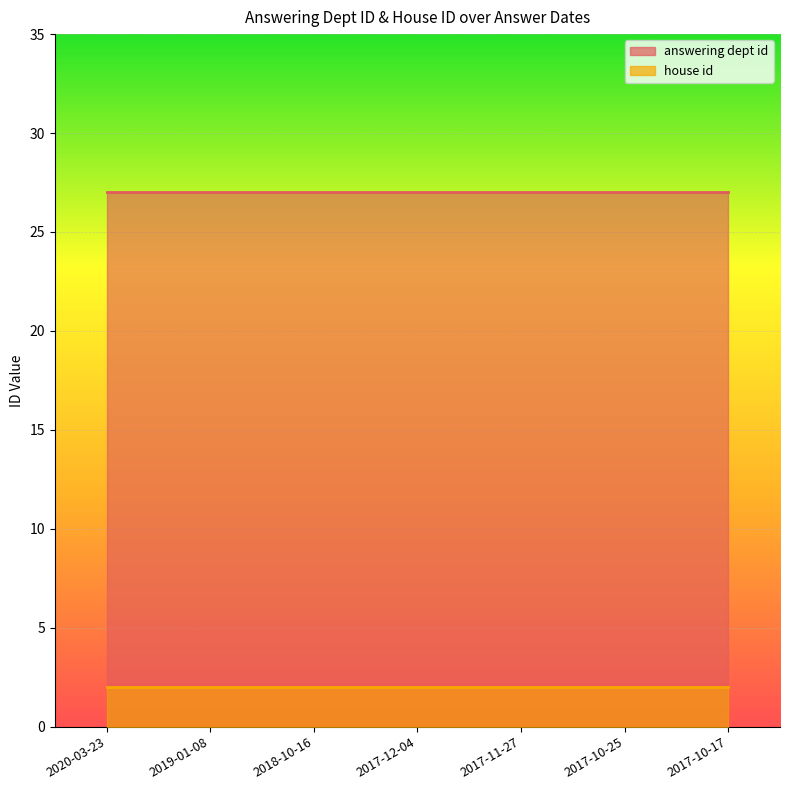

What is the sum of the answering dept id values at 2017-11-27 and 2019-01-08?

54